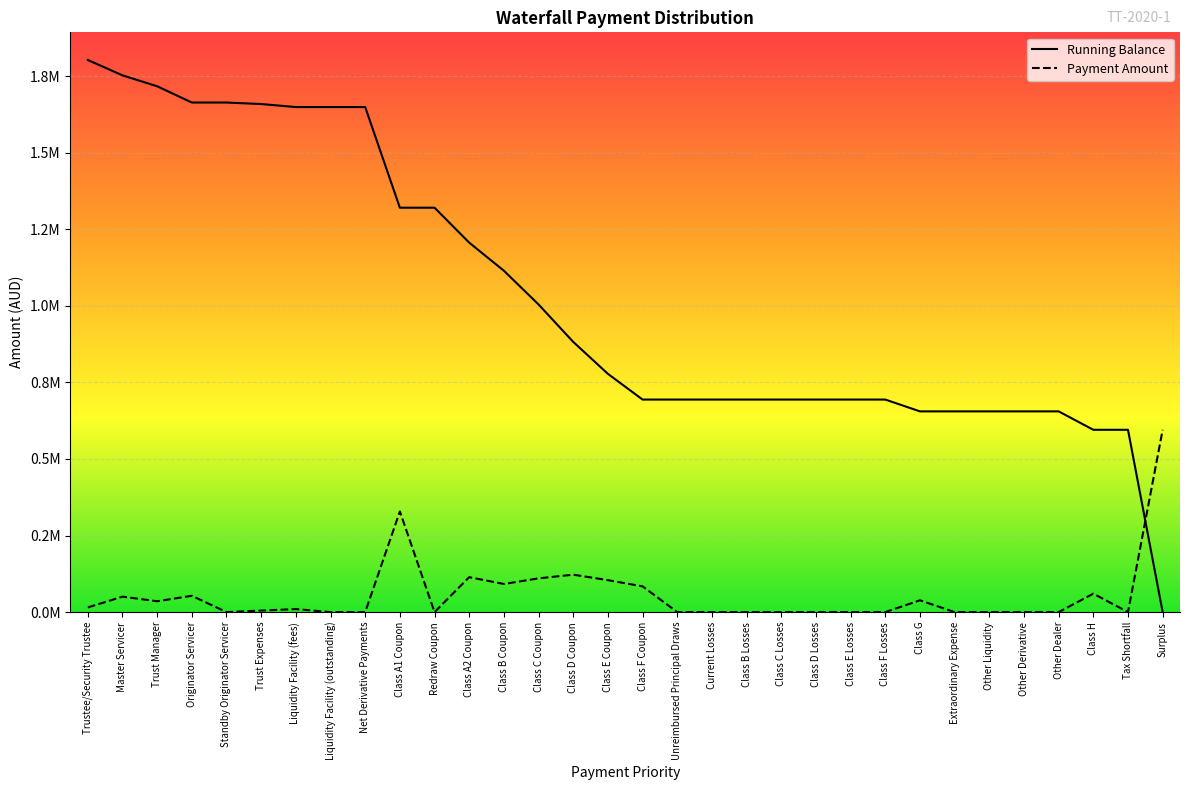

Reading left to right, extract all data points from this chart.

Payment Amount: 15224.7	50408.4	35441.2	53161.7	0.0	4960.7	9815.1	0.0	0.0	328568.5	0.0	114007.2	91778.0	110118.0	122189.2	104281.0	83994.1	0.0	0.0	0.0	0.0	0.0	0.0	0.0	38531.0	0.0	0.0	0.0	0.0	60140.2	0.0	595122.4
Running Balance: 1802516.7	1752108.3	1716667.2	1663505.4	1663505.4	1658544.7	1648729.6	1648729.6	1648729.6	1320161.1	1320161.1	1206153.9	1114375.9	1004257.9	882068.7	777787.7	693793.6	693793.6	693793.6	693793.6	693793.6	693793.6	693793.6	693793.6	655262.6	655262.6	655262.6	655262.6	655262.6	595122.4	595122.4	0.0